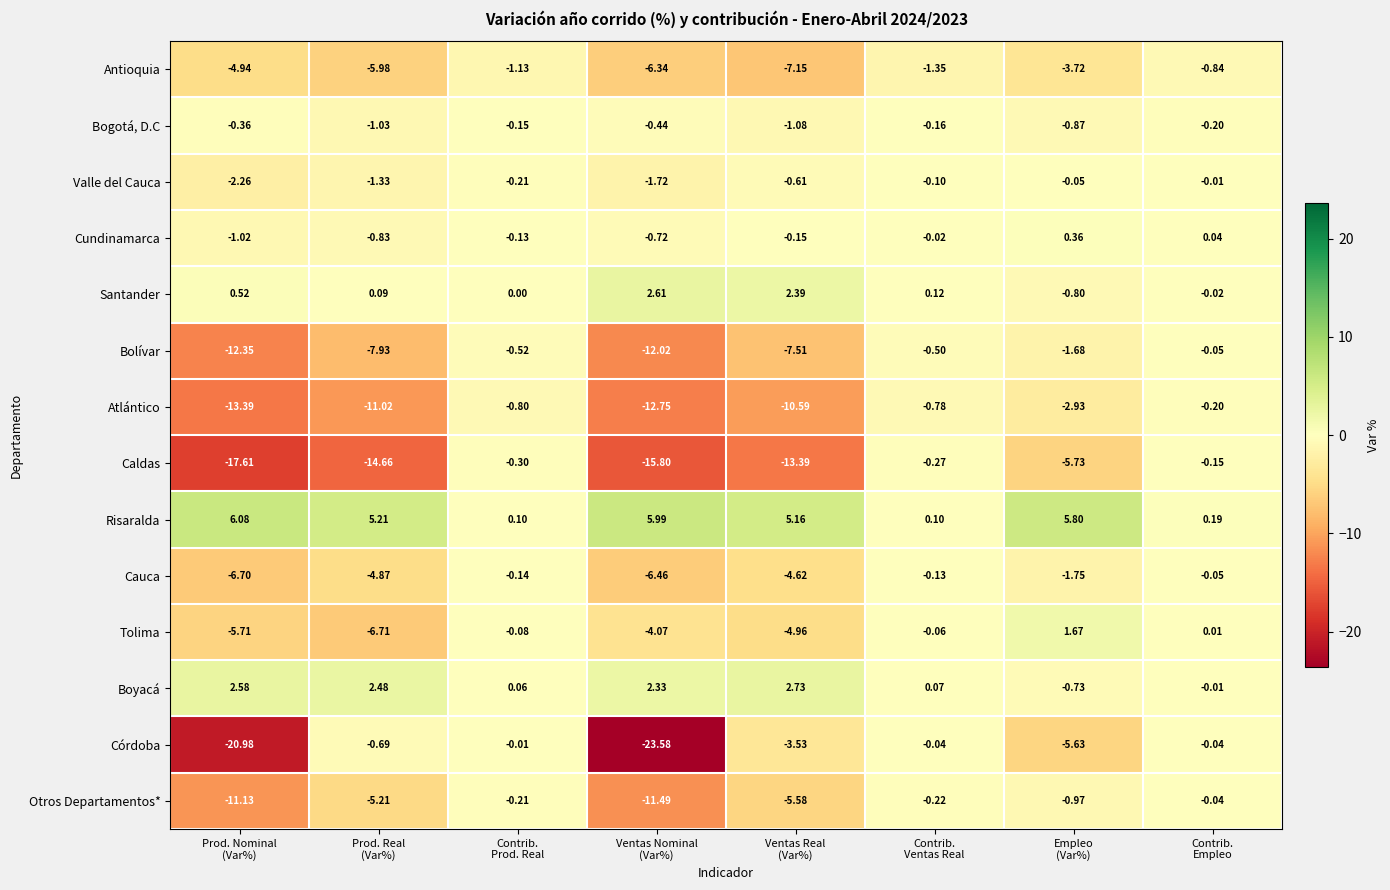

Which series has the widest spread of values?

Córdoba